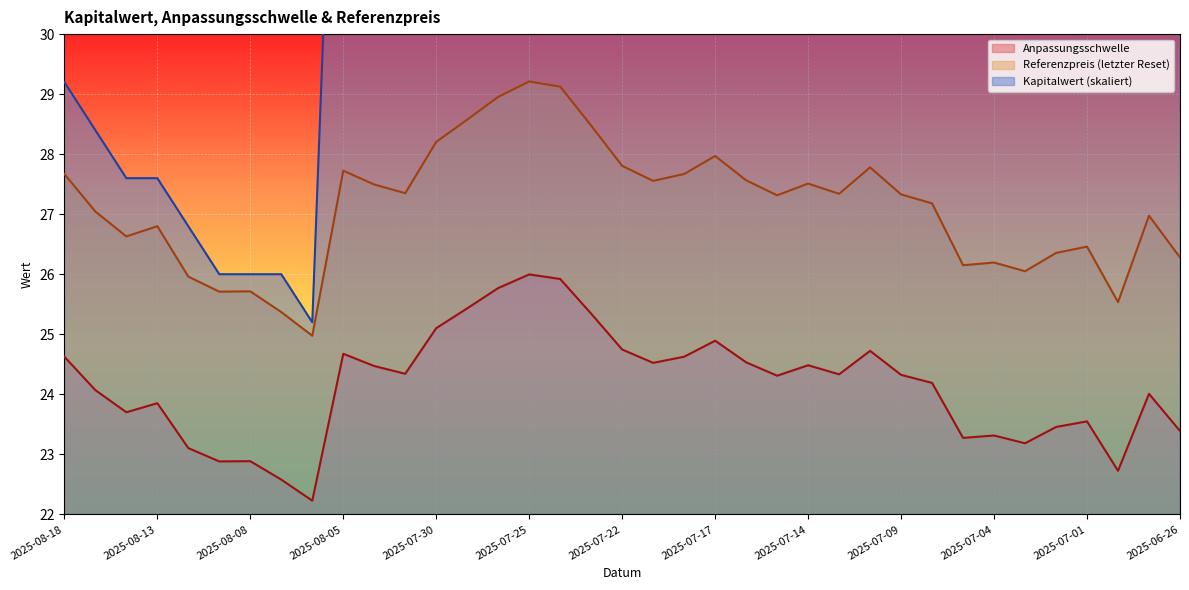

Rank the series at 2025-07-01 from lowest to highest value.

Anpassungsschwelle, Referenzpreis (letzter Reset), Kapitalwert